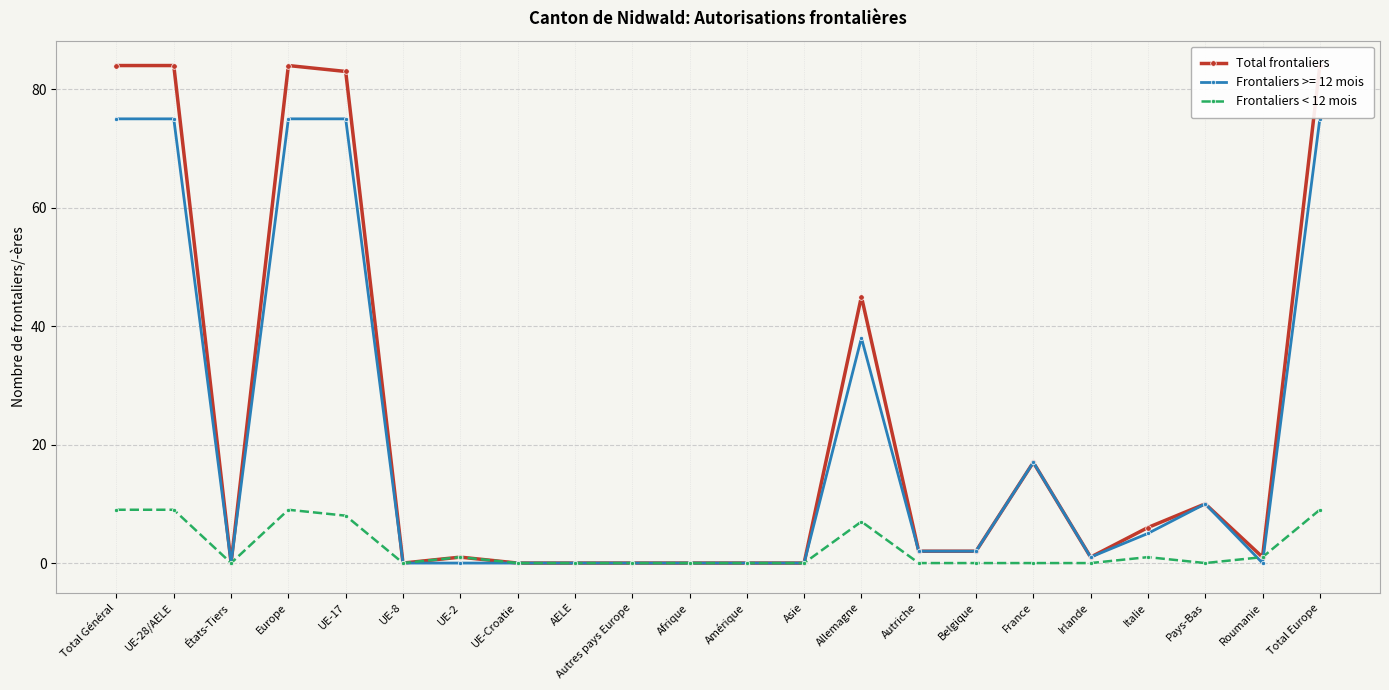

The value of Frontaliers < 12 mois at Asie is 0. True or false?

True